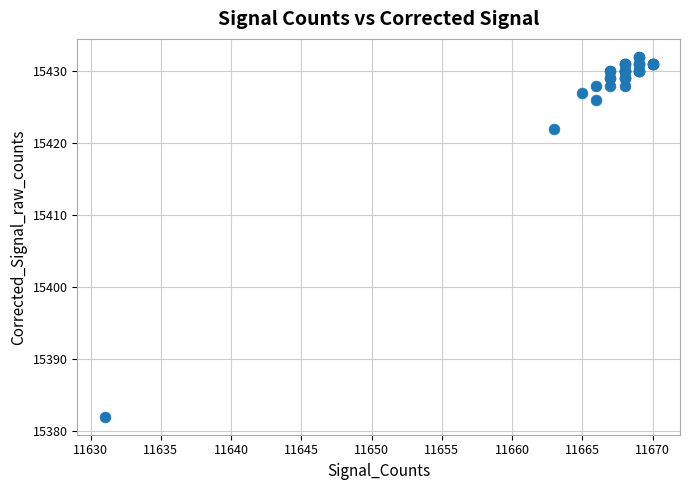

What Y value in the scatter plot is closest to 15407?

15422